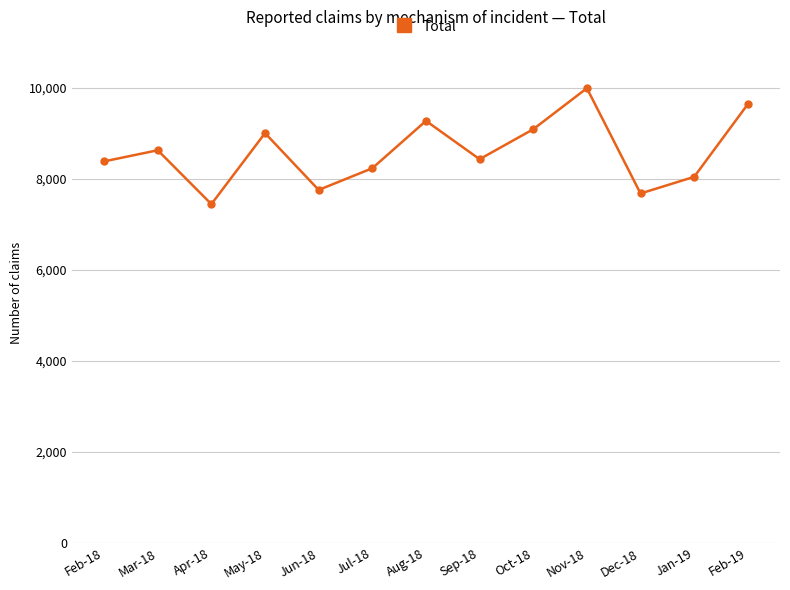

True or false: the data shows 7758 at Jun-18.

True